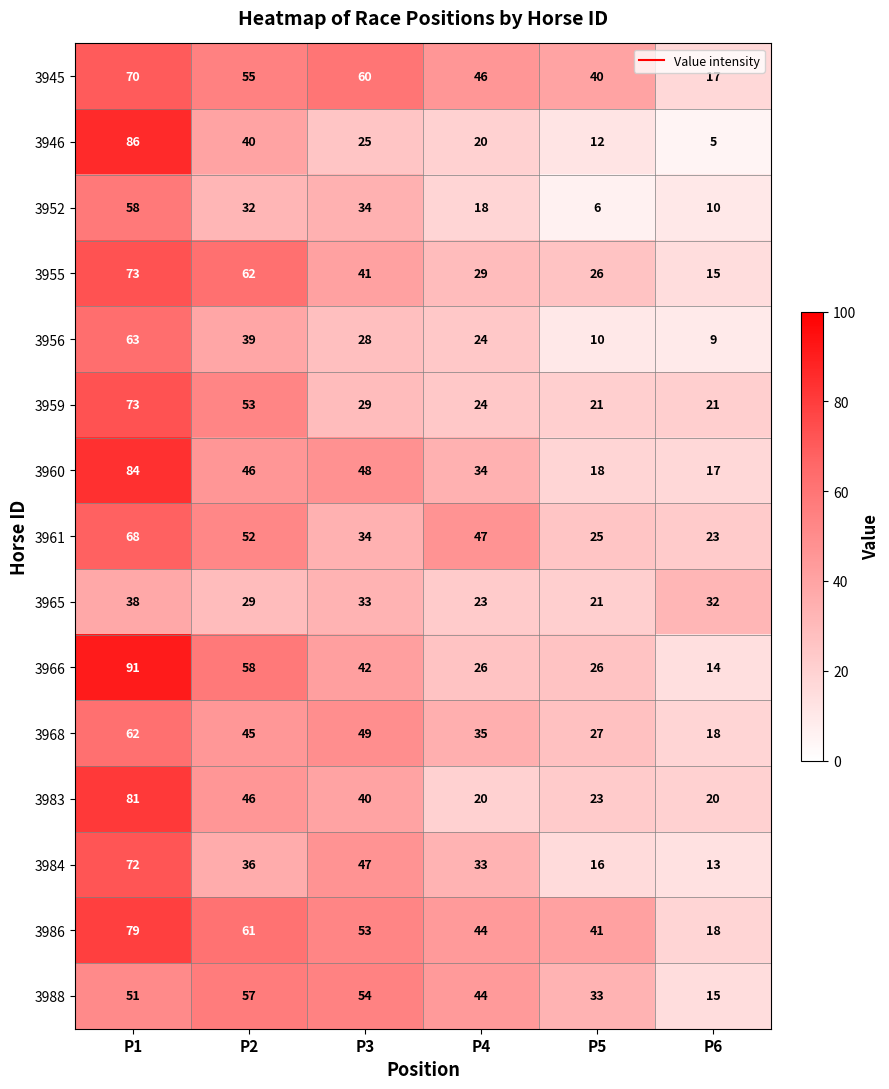

How many values in the 3984 series are below 36?

3